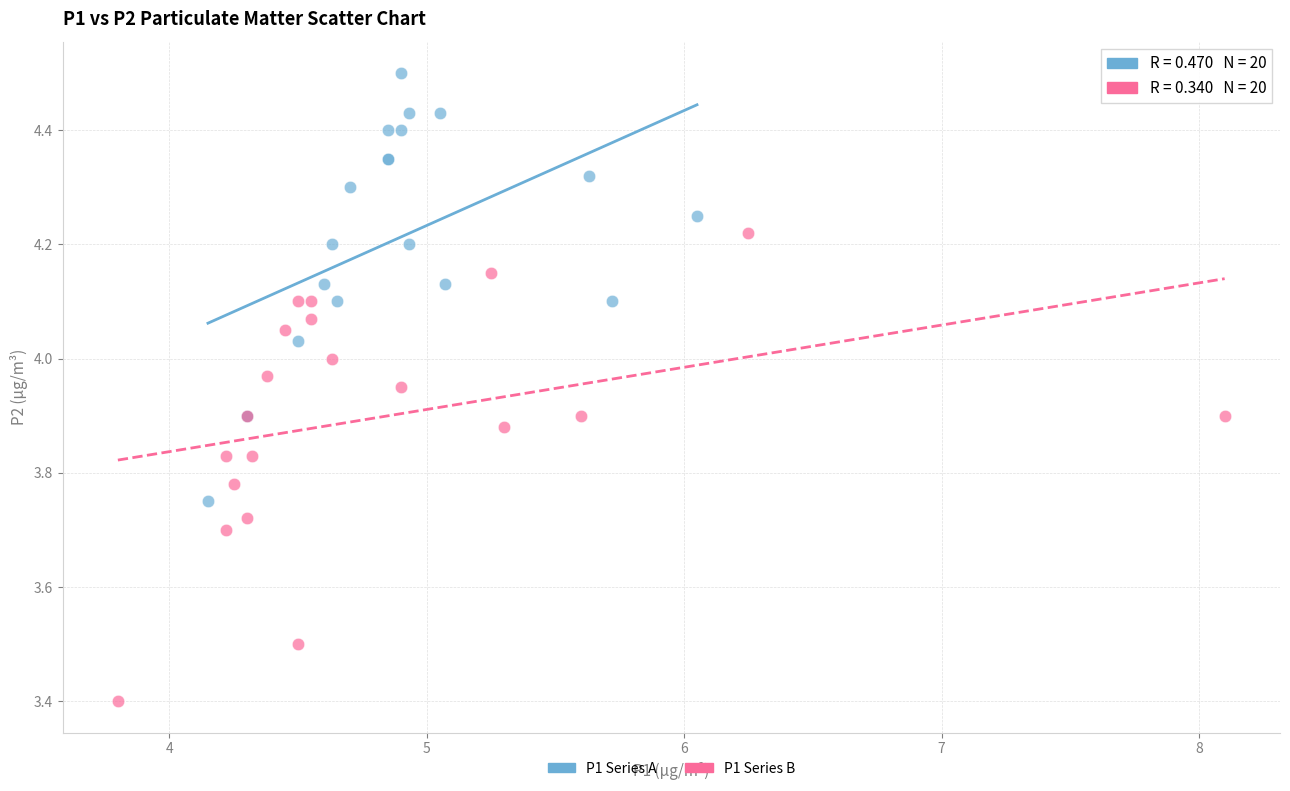

Which series reaches the maximum Y coordinate?

P1 Series A